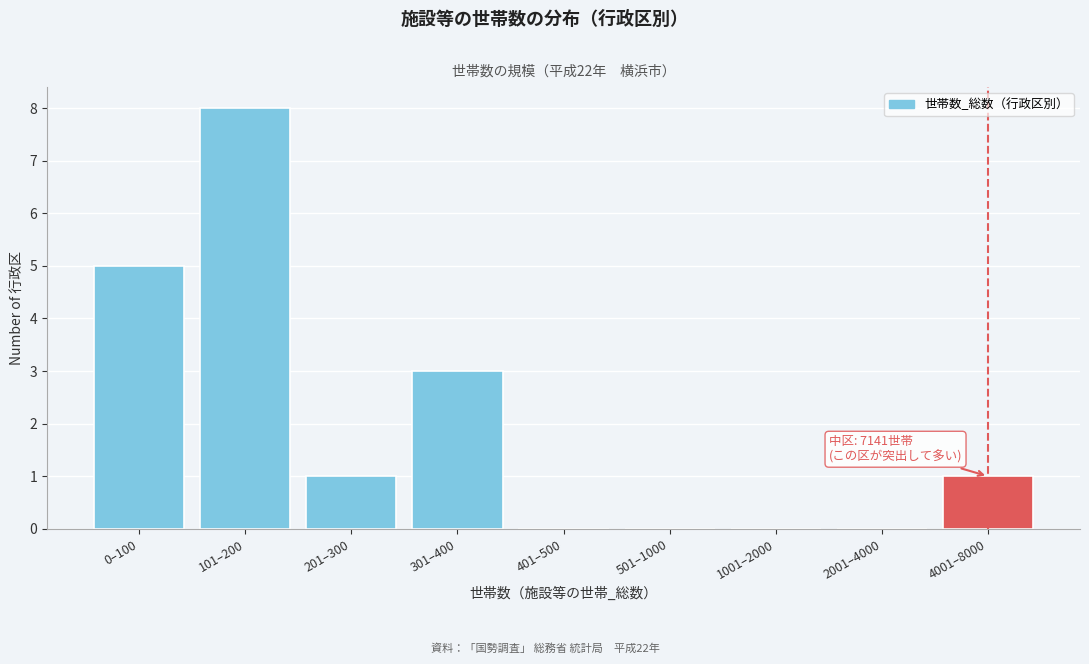

Reading left to right, transcribe all the data shown in this chart.

0–100=5	101–200=8	201–300=1	301–400=3	401–500=0	501–1000=0	1001–2000=0	2001–4000=0	4001–8000=1